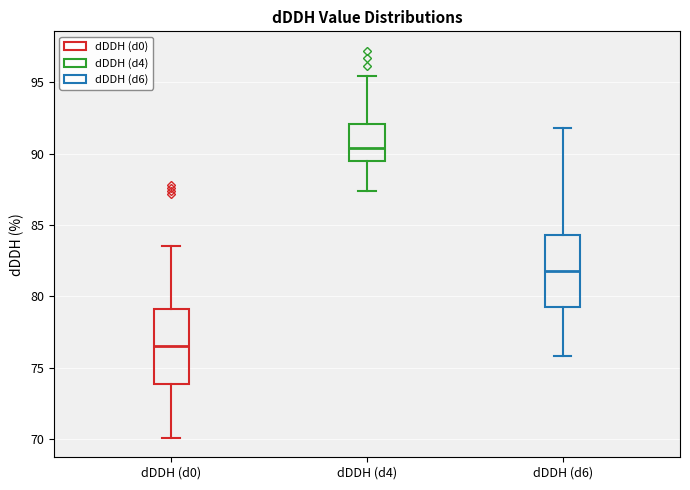

Reading left to right, read every box against the y-axis: the position of its median line, the range the box covers, and the ends of its whiskers. The values are not printed on the chart, so give them approximately, as read against the axis.

dDDH (d0): median 76.5, box 74.0 to 79.0, whiskers 70.0 to 83.5
dDDH (d4): median 90.5, box 89.5 to 92.0, whiskers 87.5 to 95.5
dDDH (d6): median 82.0, box 79.5 to 84.5, whiskers 76.0 to 92.0